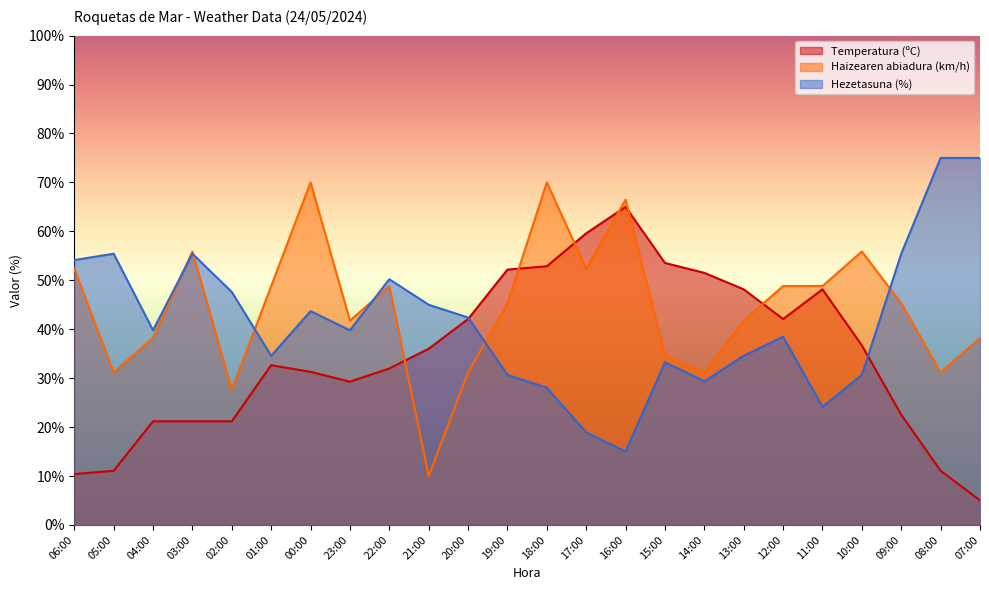

Is the value of Haizearen abiadura (km/h) at 15:00 greater than the value of Temperatura (ºC) at 05:00?

Yes